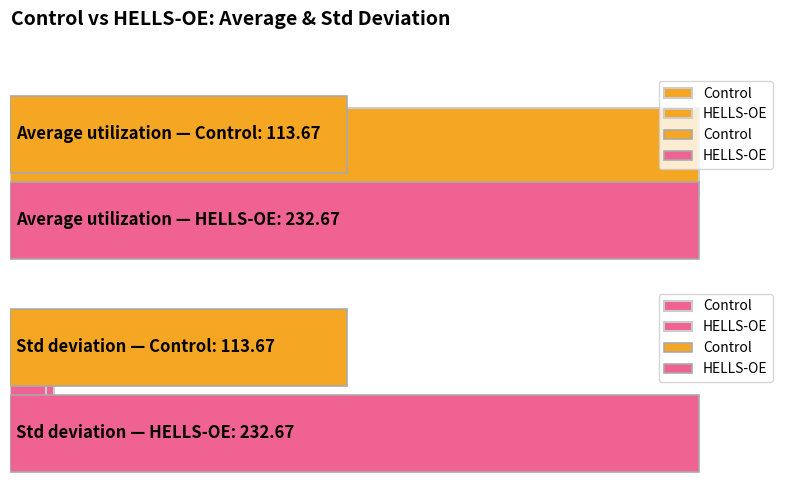

Does the chart contain stacked bars?

No